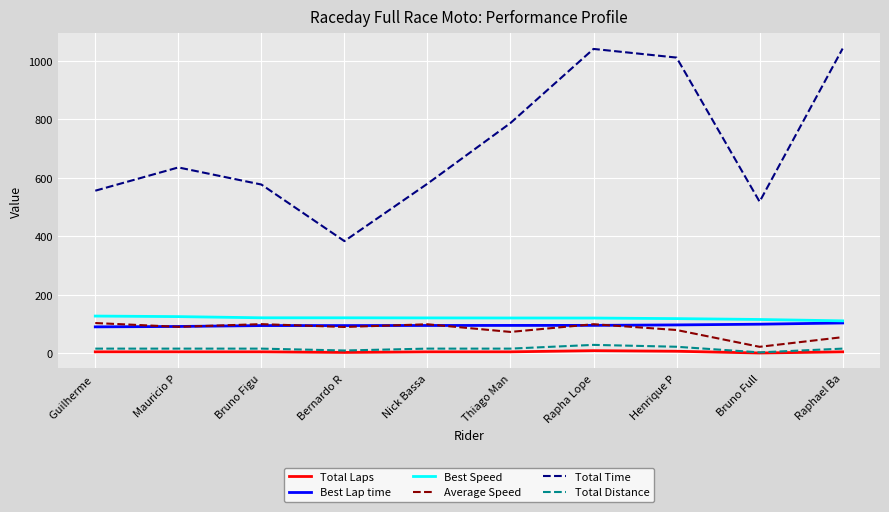

Which series has the largest total across all categories?

Total Time